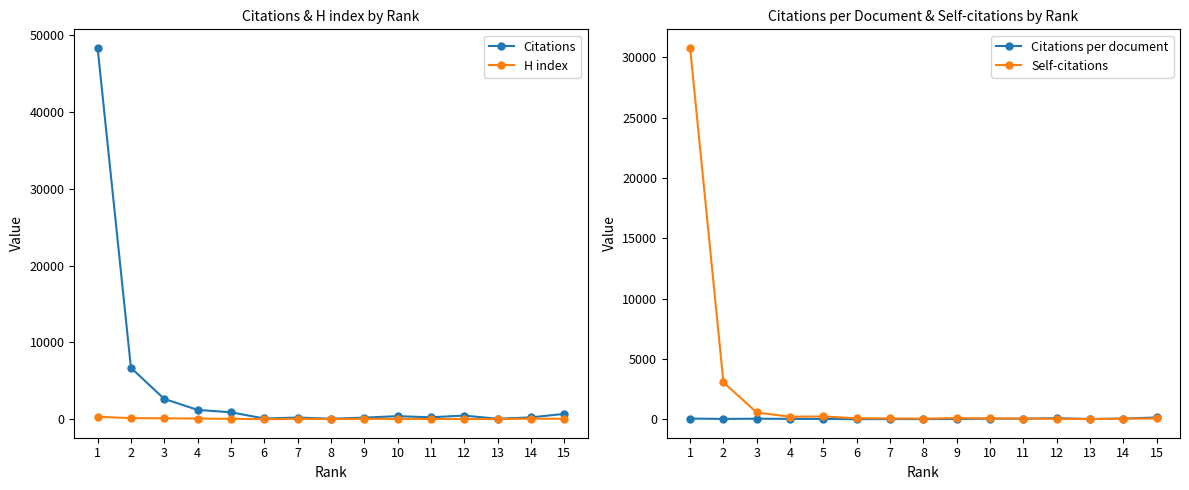

What is the sum of all Citations values?

62728